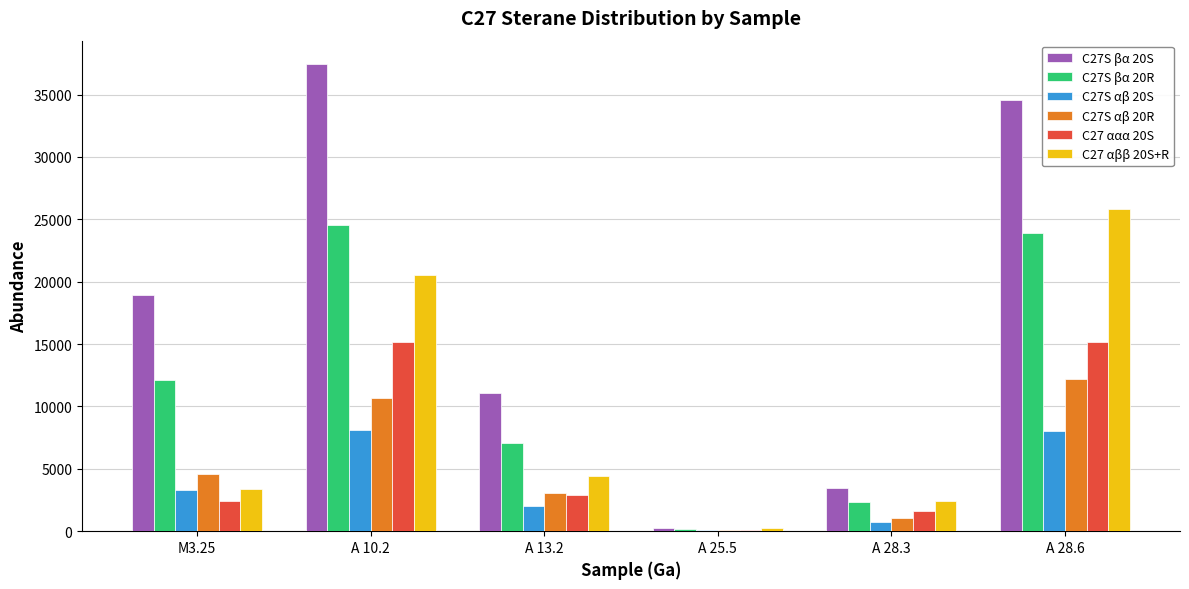

Which series has the largest total across all categories?

C27S βα 20S